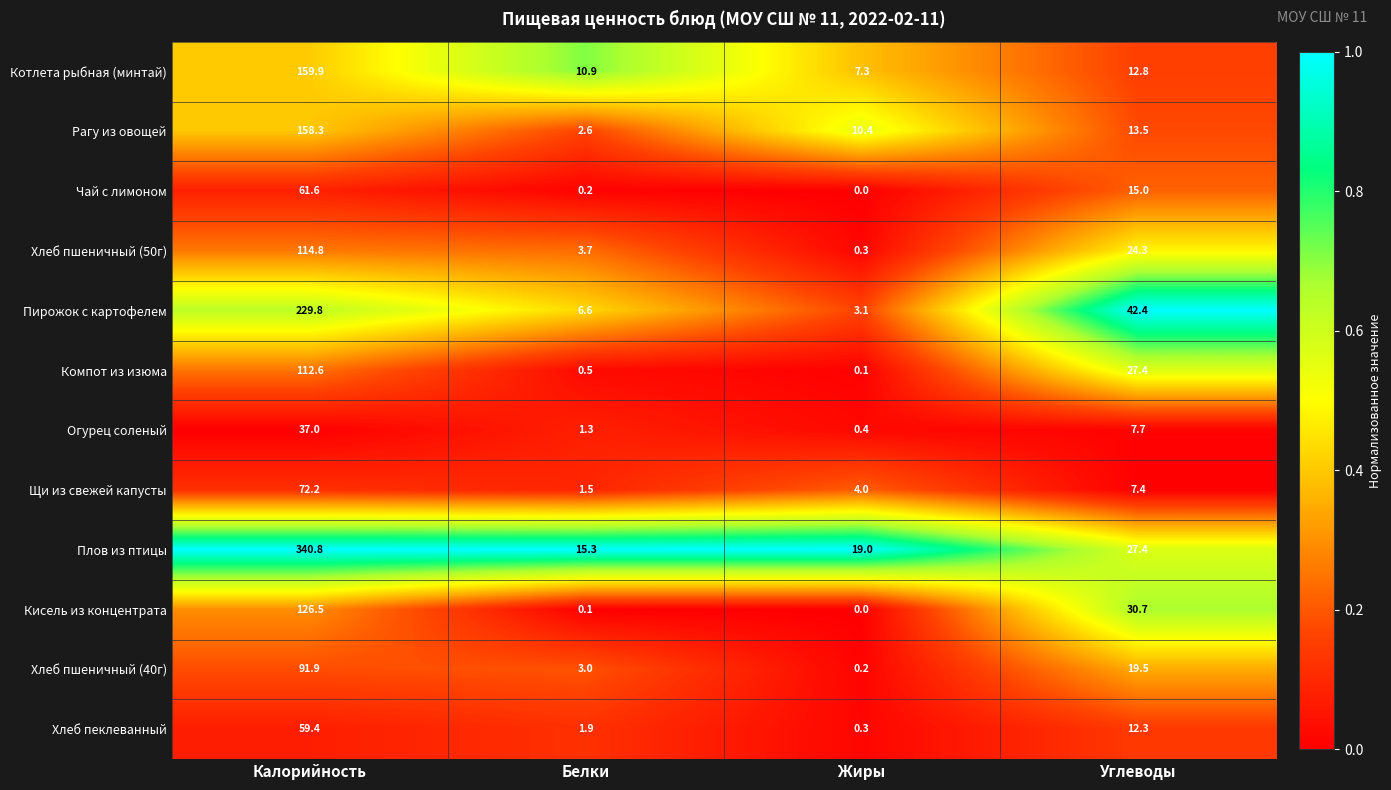

What is the difference between the second highest and minimum values in the Хлеб пшеничный (50г) series?

24.0